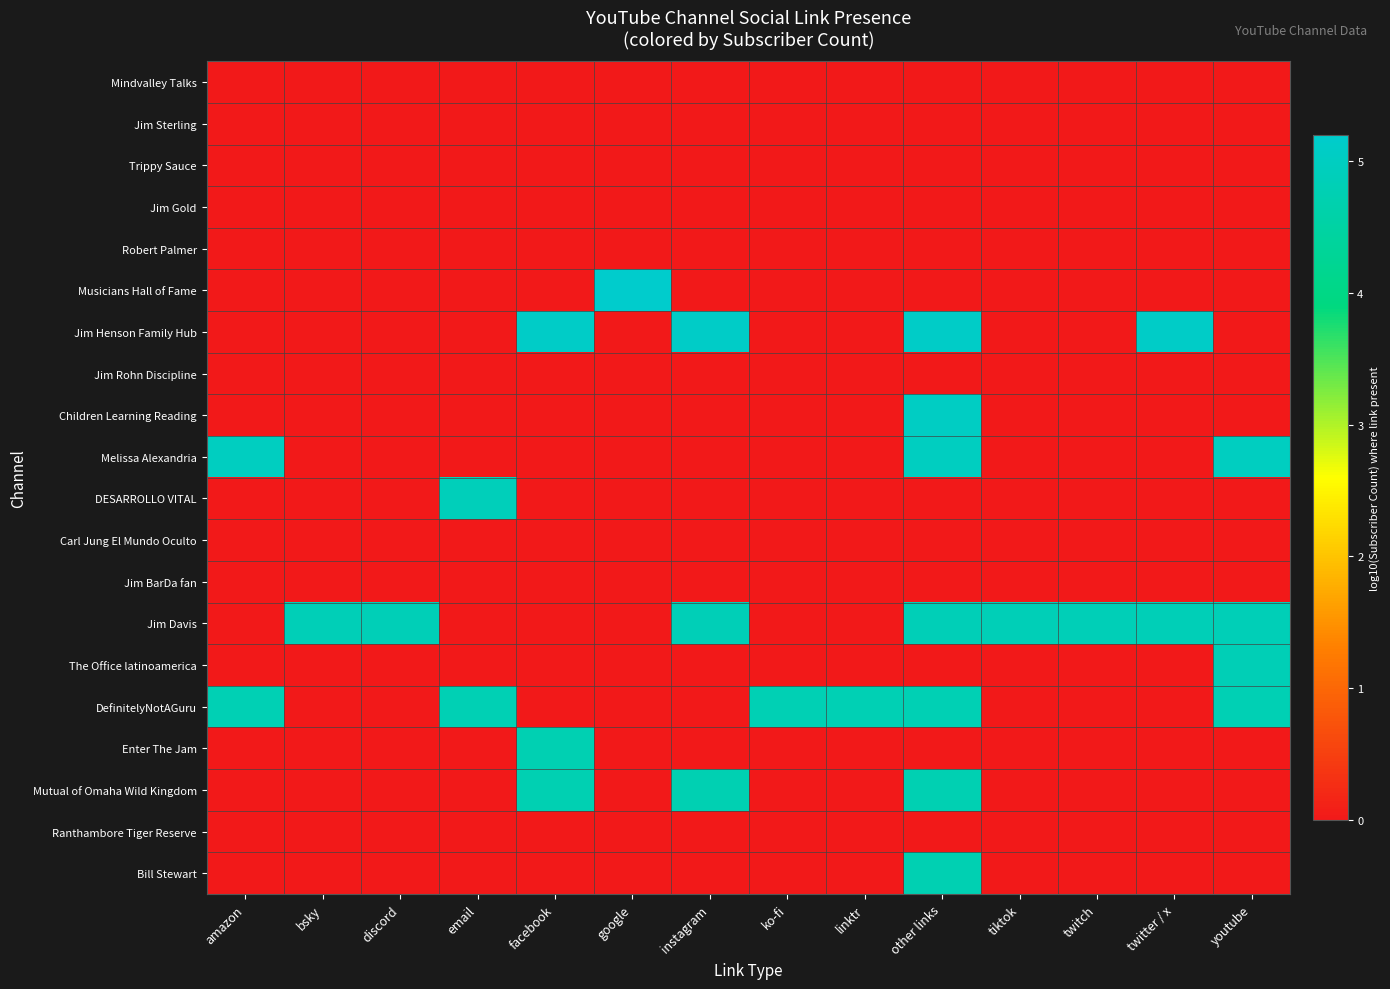

Reading right to left, what are all the values shown in this chart?

Mindvalley Talks: youtube=0.0	twitter / x=0.0	twitch=0.0	tiktok=0.0	other links=0.0	linktr=0.0	ko-fi=0.0	instagram=0.0	google=0.0	facebook=0.0	email=0.0	discord=0.0	bsky=0.0	amazon=0.0
Jim Sterling: youtube=0.0	twitter / x=0.0	twitch=0.0	tiktok=0.0	other links=0.0	linktr=0.0	ko-fi=0.0	instagram=0.0	google=0.0	facebook=0.0	email=0.0	discord=0.0	bsky=0.0	amazon=0.0
Trippy Sauce: youtube=0.0	twitter / x=0.0	twitch=0.0	tiktok=0.0	other links=0.0	linktr=0.0	ko-fi=0.0	instagram=0.0	google=0.0	facebook=0.0	email=0.0	discord=0.0	bsky=0.0	amazon=0.0
Jim Gold: youtube=0.0	twitter / x=0.0	twitch=0.0	tiktok=0.0	other links=0.0	linktr=0.0	ko-fi=0.0	instagram=0.0	google=0.0	facebook=0.0	email=0.0	discord=0.0	bsky=0.0	amazon=0.0
Robert Palmer: youtube=0.0	twitter / x=0.0	twitch=0.0	tiktok=0.0	other links=0.0	linktr=0.0	ko-fi=0.0	instagram=0.0	google=0.0	facebook=0.0	email=0.0	discord=0.0	bsky=0.0	amazon=0.0
Musicians Hall of Fame: youtube=0.0	twitter / x=0.0	twitch=0.0	tiktok=0.0	other links=0.0	linktr=0.0	ko-fi=0.0	instagram=0.0	google=5.2	facebook=0.0	email=0.0	discord=0.0	bsky=0.0	amazon=0.0
Jim Henson Family Hub: youtube=0.0	twitter / x=5.1	twitch=0.0	tiktok=0.0	other links=5.1	linktr=0.0	ko-fi=0.0	instagram=5.1	google=0.0	facebook=5.1	email=0.0	discord=0.0	bsky=0.0	amazon=0.0
Jim Rohn Discipline: youtube=0.0	twitter / x=0.0	twitch=0.0	tiktok=0.0	other links=0.0	linktr=0.0	ko-fi=0.0	instagram=0.0	google=0.0	facebook=0.0	email=0.0	discord=0.0	bsky=0.0	amazon=0.0
Children Learning Reading: youtube=0.0	twitter / x=0.0	twitch=0.0	tiktok=0.0	other links=5.0	linktr=0.0	ko-fi=0.0	instagram=0.0	google=0.0	facebook=0.0	email=0.0	discord=0.0	bsky=0.0	amazon=0.0
Melissa Alexandria: youtube=5.0	twitter / x=0.0	twitch=0.0	tiktok=0.0	other links=5.0	linktr=0.0	ko-fi=0.0	instagram=0.0	google=0.0	facebook=0.0	email=0.0	discord=0.0	bsky=0.0	amazon=5.0
DESARROLLO VITAL: youtube=0.0	twitter / x=0.0	twitch=0.0	tiktok=0.0	other links=0.0	linktr=0.0	ko-fi=0.0	instagram=0.0	google=0.0	facebook=0.0	email=4.9	discord=0.0	bsky=0.0	amazon=0.0
Carl Jung El Mundo Oculto: youtube=0.0	twitter / x=0.0	twitch=0.0	tiktok=0.0	other links=0.0	linktr=0.0	ko-fi=0.0	instagram=0.0	google=0.0	facebook=0.0	email=0.0	discord=0.0	bsky=0.0	amazon=0.0
Jim BarDa fan: youtube=0.0	twitter / x=0.0	twitch=0.0	tiktok=0.0	other links=0.0	linktr=0.0	ko-fi=0.0	instagram=0.0	google=0.0	facebook=0.0	email=0.0	discord=0.0	bsky=0.0	amazon=0.0
Jim Davis: youtube=4.8	twitter / x=4.8	twitch=4.8	tiktok=4.8	other links=4.8	linktr=0.0	ko-fi=0.0	instagram=4.8	google=0.0	facebook=0.0	email=0.0	discord=4.8	bsky=4.8	amazon=0.0
The Office latinoamerica: youtube=4.8	twitter / x=0.0	twitch=0.0	tiktok=0.0	other links=0.0	linktr=0.0	ko-fi=0.0	instagram=0.0	google=0.0	facebook=0.0	email=0.0	discord=0.0	bsky=0.0	amazon=0.0
DefinitelyNotAGuru: youtube=4.8	twitter / x=0.0	twitch=0.0	tiktok=0.0	other links=4.8	linktr=4.8	ko-fi=4.8	instagram=0.0	google=0.0	facebook=0.0	email=4.8	discord=0.0	bsky=0.0	amazon=4.8
Enter The Jam: youtube=0.0	twitter / x=0.0	twitch=0.0	tiktok=0.0	other links=0.0	linktr=0.0	ko-fi=0.0	instagram=0.0	google=0.0	facebook=4.8	email=0.0	discord=0.0	bsky=0.0	amazon=0.0
Mutual of Omaha Wild Kingdom: youtube=0.0	twitter / x=0.0	twitch=0.0	tiktok=0.0	other links=4.8	linktr=0.0	ko-fi=0.0	instagram=4.8	google=0.0	facebook=4.8	email=0.0	discord=0.0	bsky=0.0	amazon=0.0
Ranthambore Tiger Reserve: youtube=0.0	twitter / x=0.0	twitch=0.0	tiktok=0.0	other links=0.0	linktr=0.0	ko-fi=0.0	instagram=0.0	google=0.0	facebook=0.0	email=0.0	discord=0.0	bsky=0.0	amazon=0.0
Bill Stewart: youtube=0.0	twitter / x=0.0	twitch=0.0	tiktok=0.0	other links=4.8	linktr=0.0	ko-fi=0.0	instagram=0.0	google=0.0	facebook=0.0	email=0.0	discord=0.0	bsky=0.0	amazon=0.0